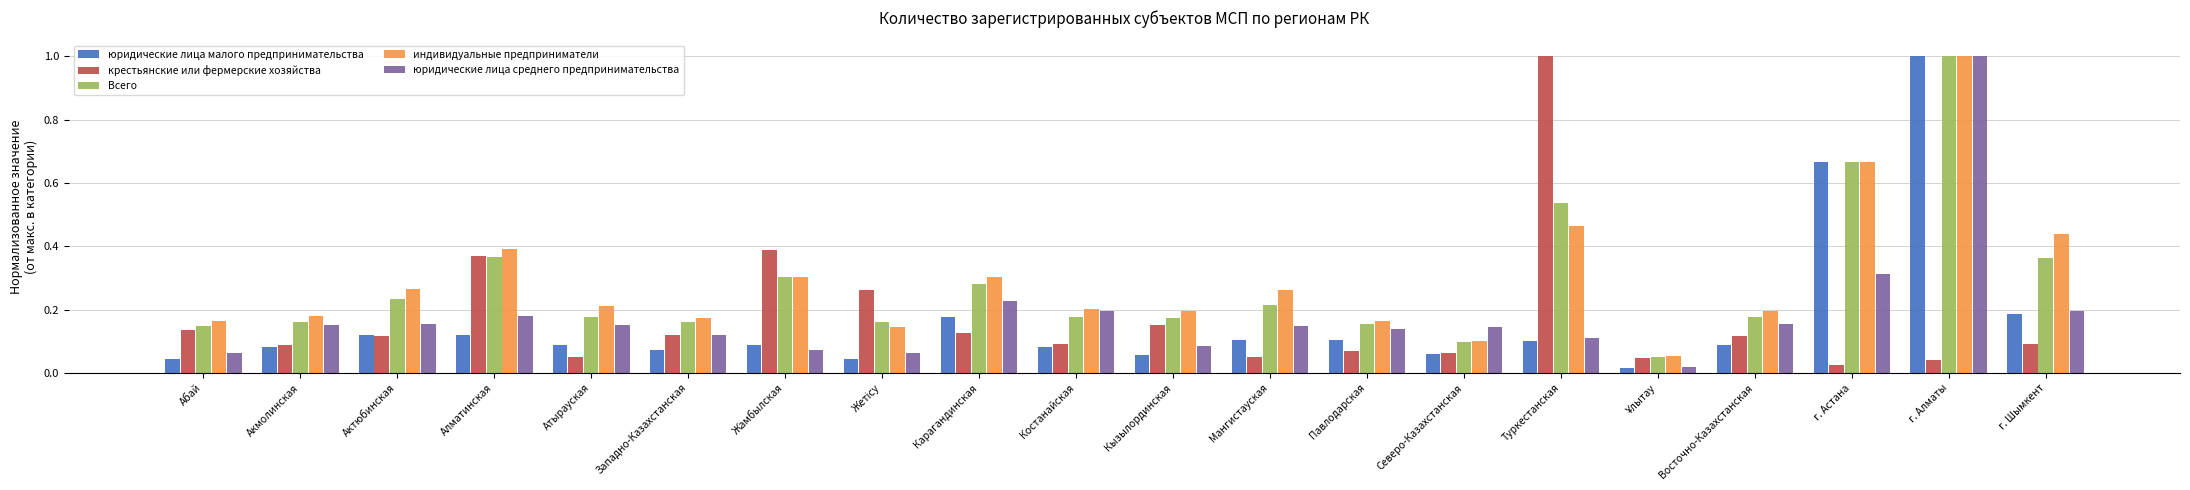

What is the maximum value for Всего?

1.0